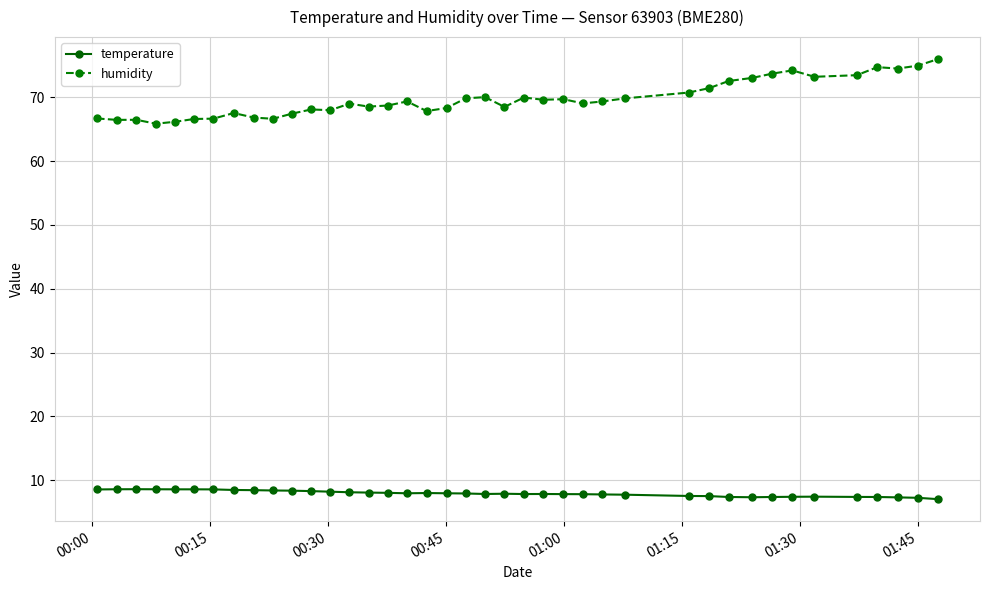

True or false: temperature has more than 1 interior local peaks.

True